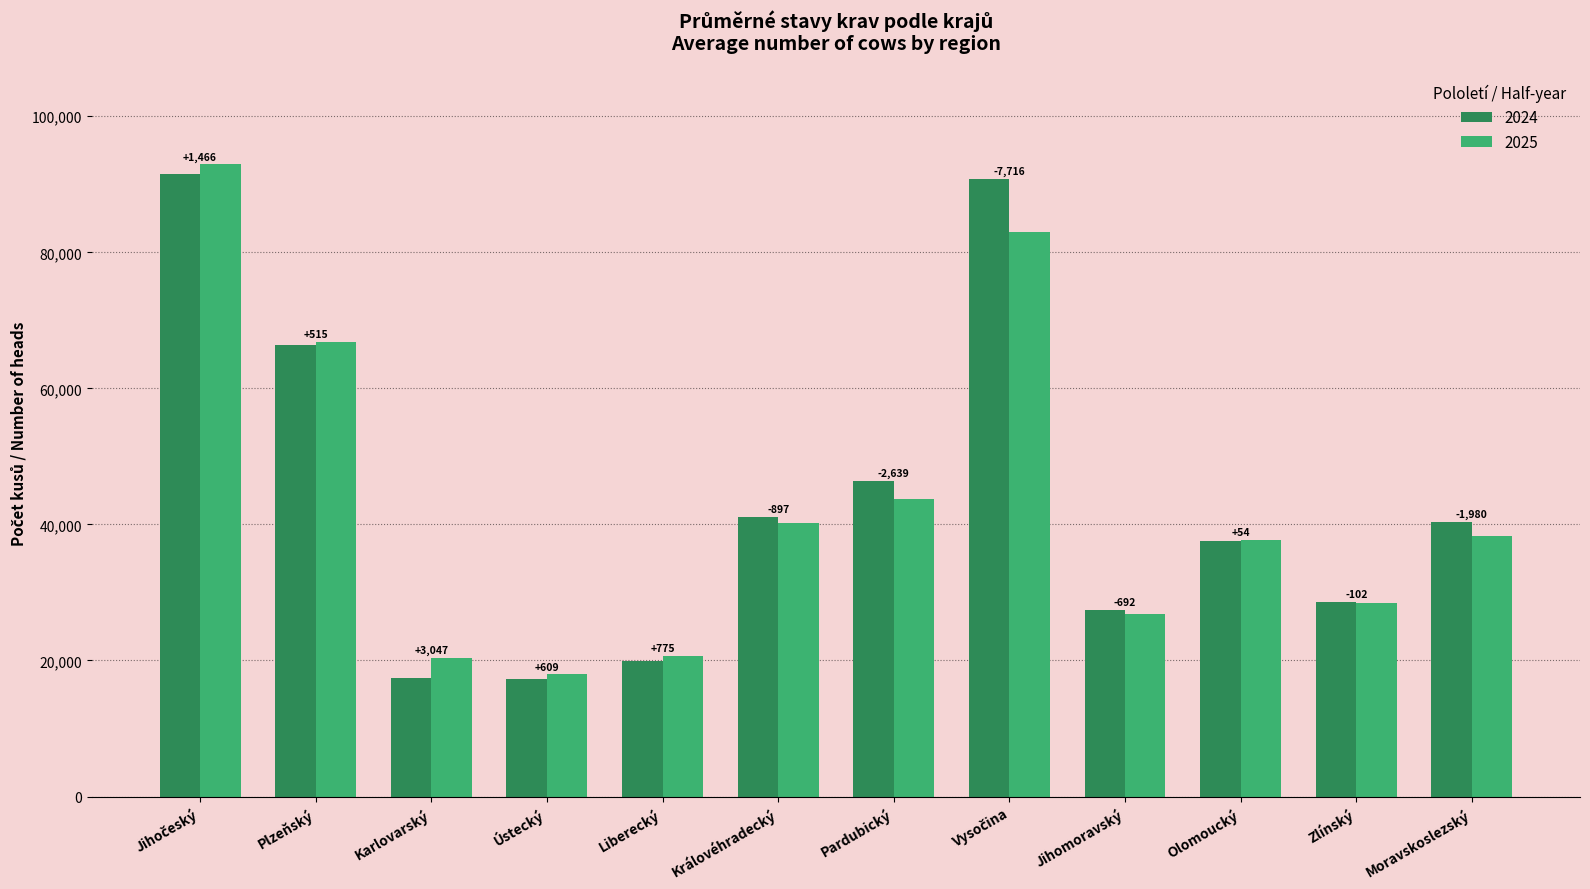

Which category has the highest value in the 2024 series?

Jihočeský